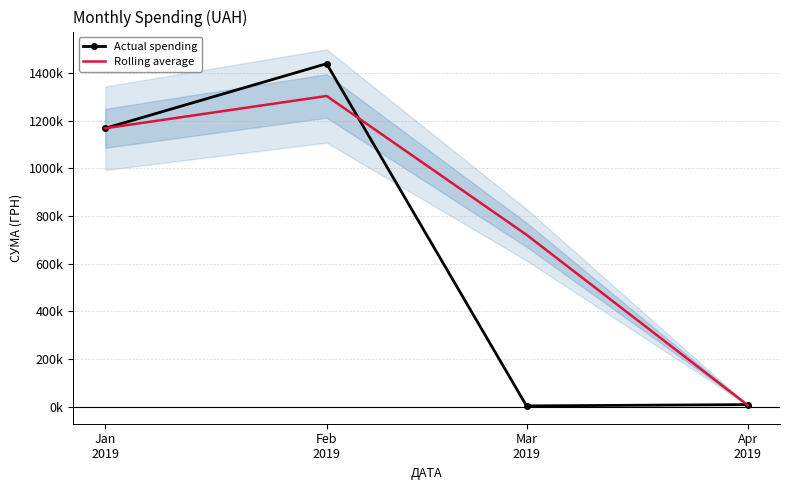

What is the label of the 2nd point from the right?

Mar
2019